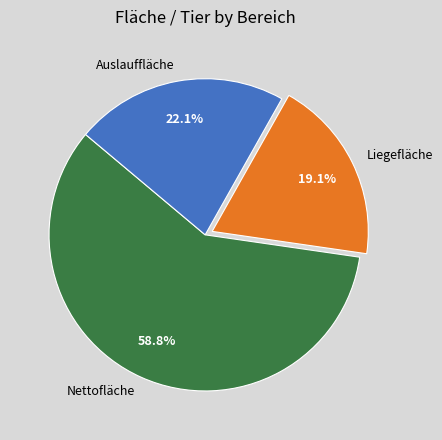

What percentage is the Liegefläche slice, to the nearest percent?

19%